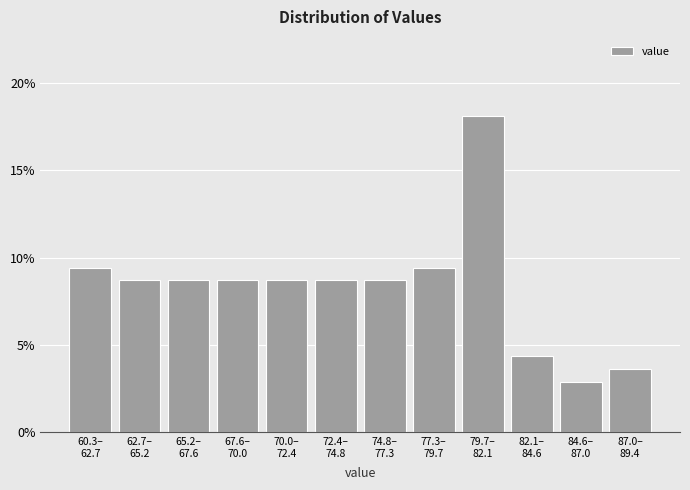

Reading right to left, extract all data points from this chart.

3.6	2.9	4.3	18.1	9.4	8.7	8.7	8.7	8.7	8.7	8.7	9.4